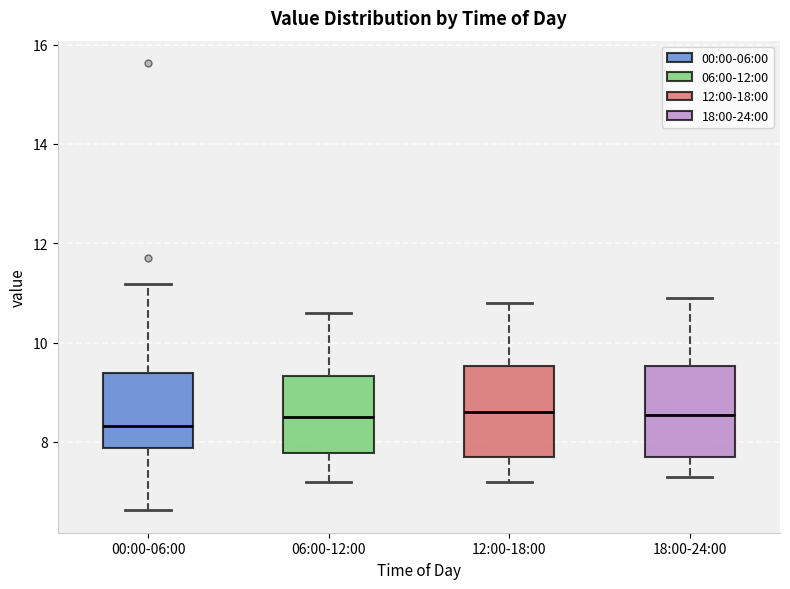

Where is the lower edge of the box for 18:00-24:00 on the y-axis? The values are not printed on the chart, so give them approximately, as read against the axis.

7.8